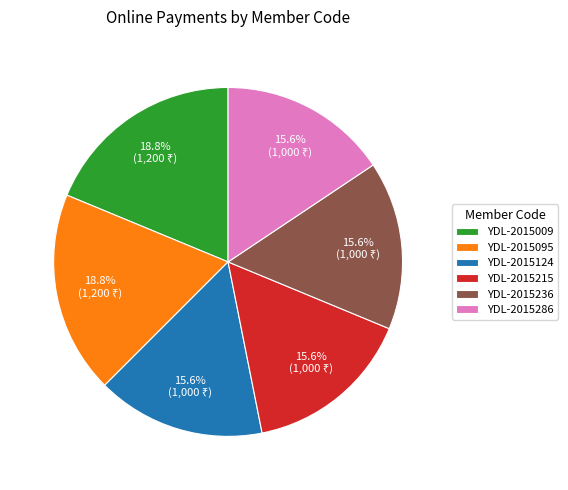

Count the number of slices in the pie.

6